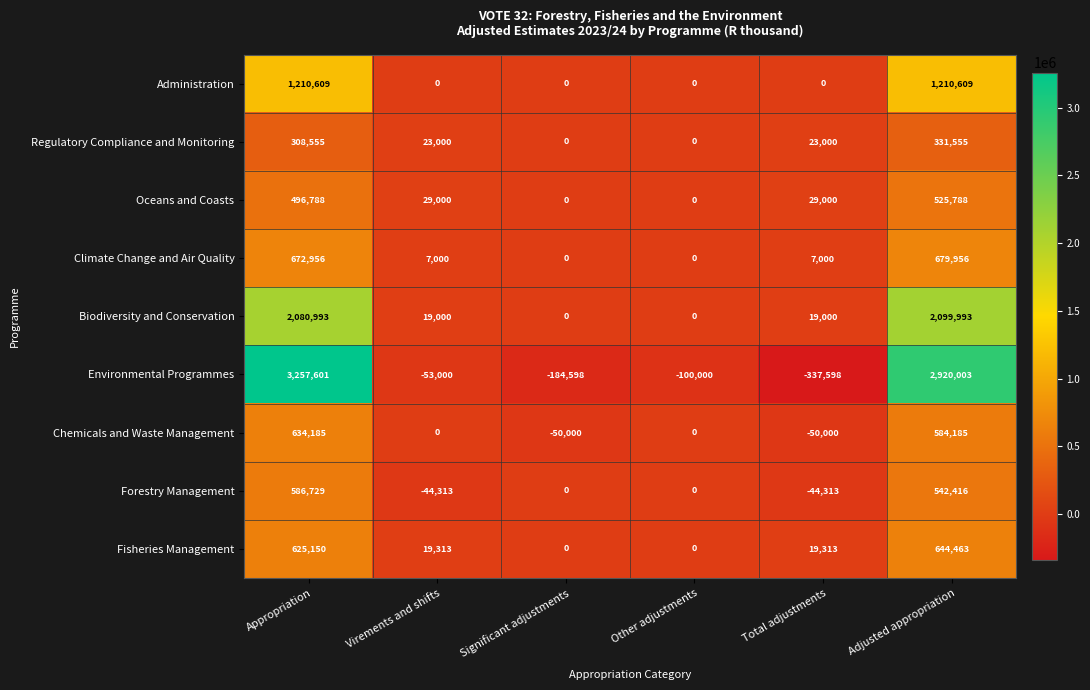

What is the maximum value shown in the chart?

3257601